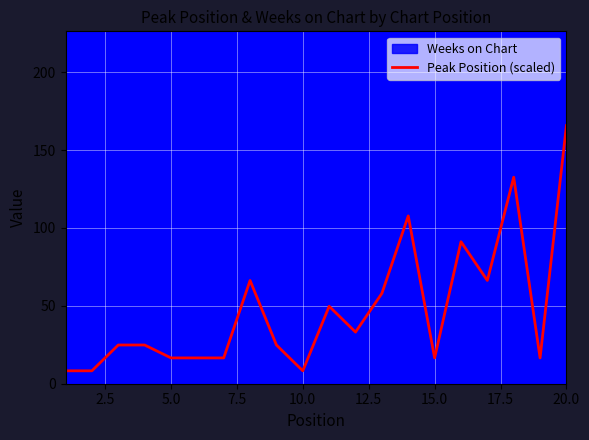

What is the value of the 1st point from the left?

8.3